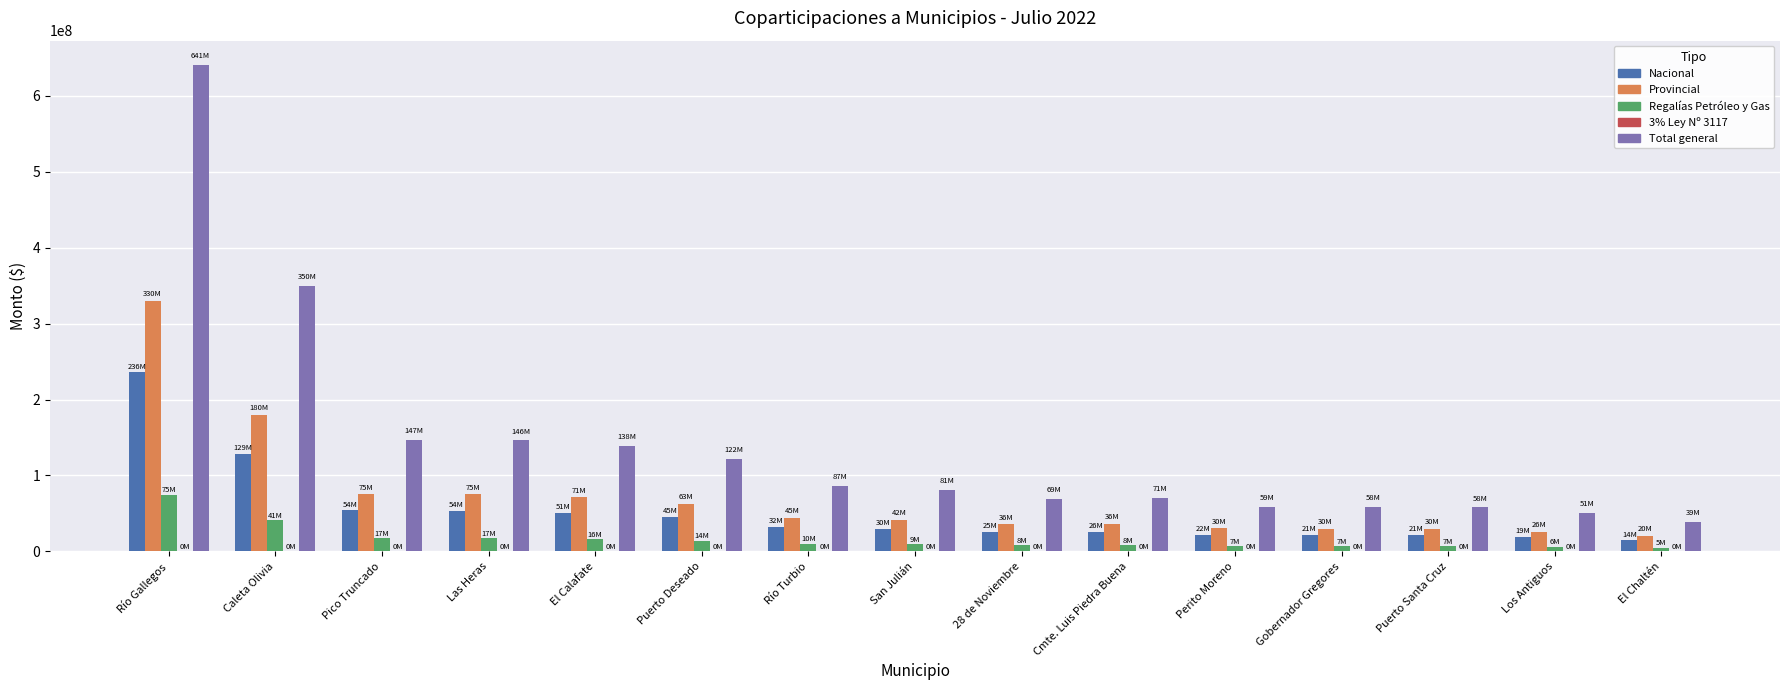

At which category is the sum across all series the highest?

Río Gallegos